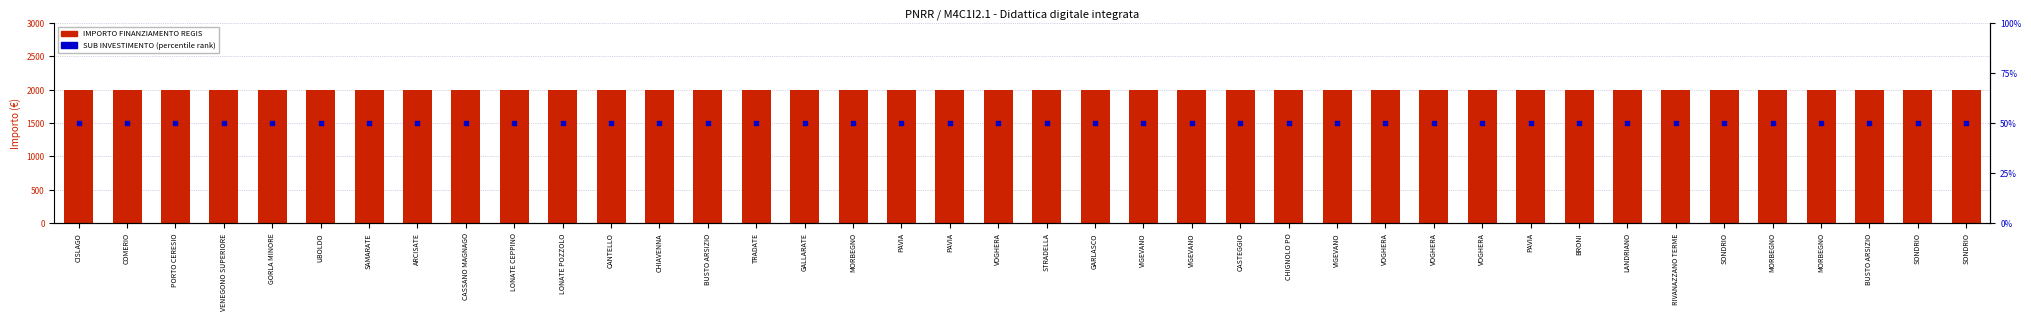

Is the value of SUB INVESTIMENTO (percentile rank) at VOGHERA greater than the value of IMPORTO FINANZIAMENTO REGIS at LONATE CEPPINO?

No